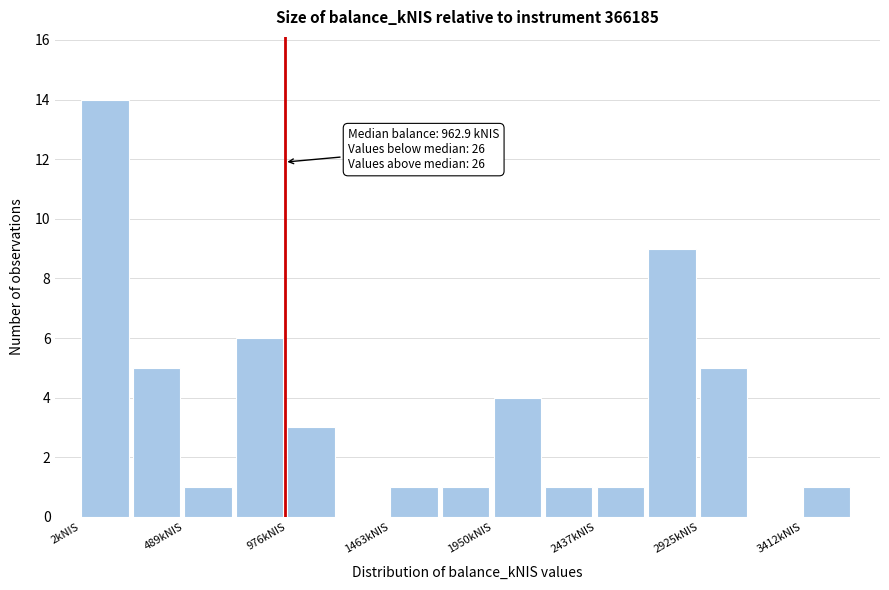

Which range on the x-axis has the tallest bar?

0 to 250